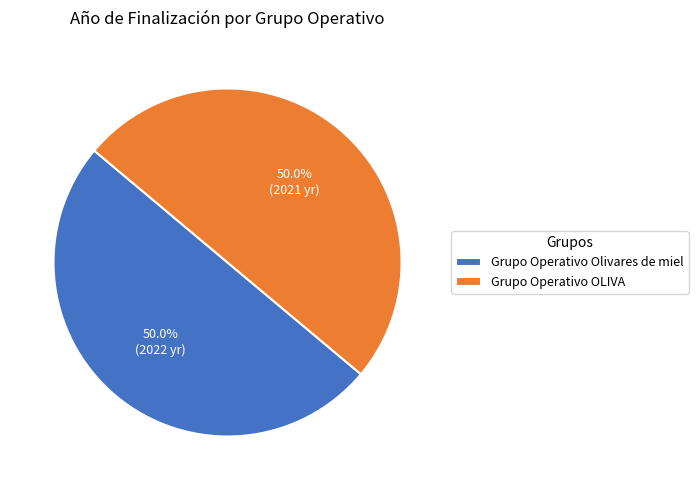

Is the sum of Grupo Operativo OLIVA and Grupo Operativo Olivares de miel greater than half?

Yes